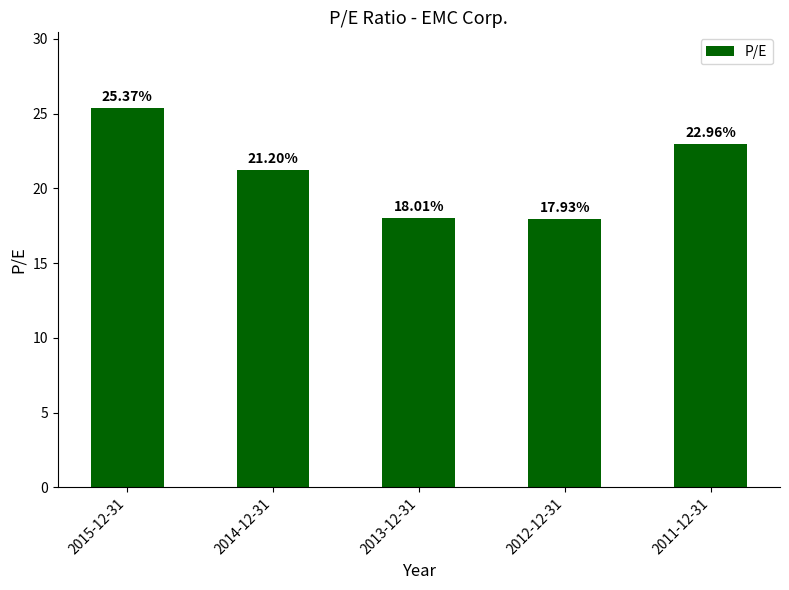

Is it true that the value at 2012-12-31 is 17.9?

True